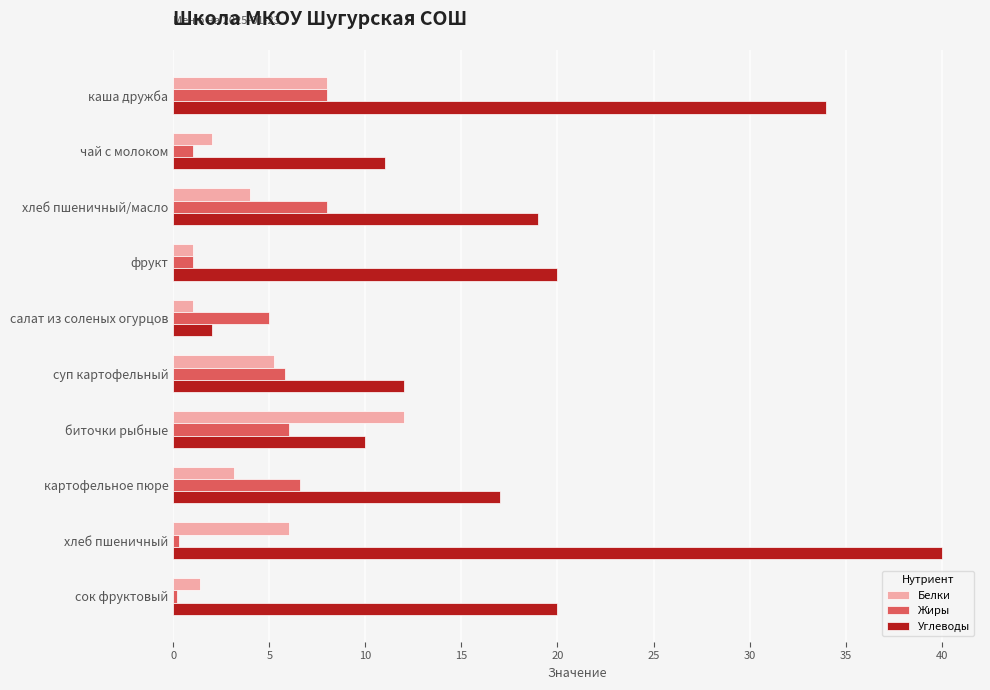

Rank the series by their maximum value, from highest to lowest.

Углеводы, Белки, Жиры